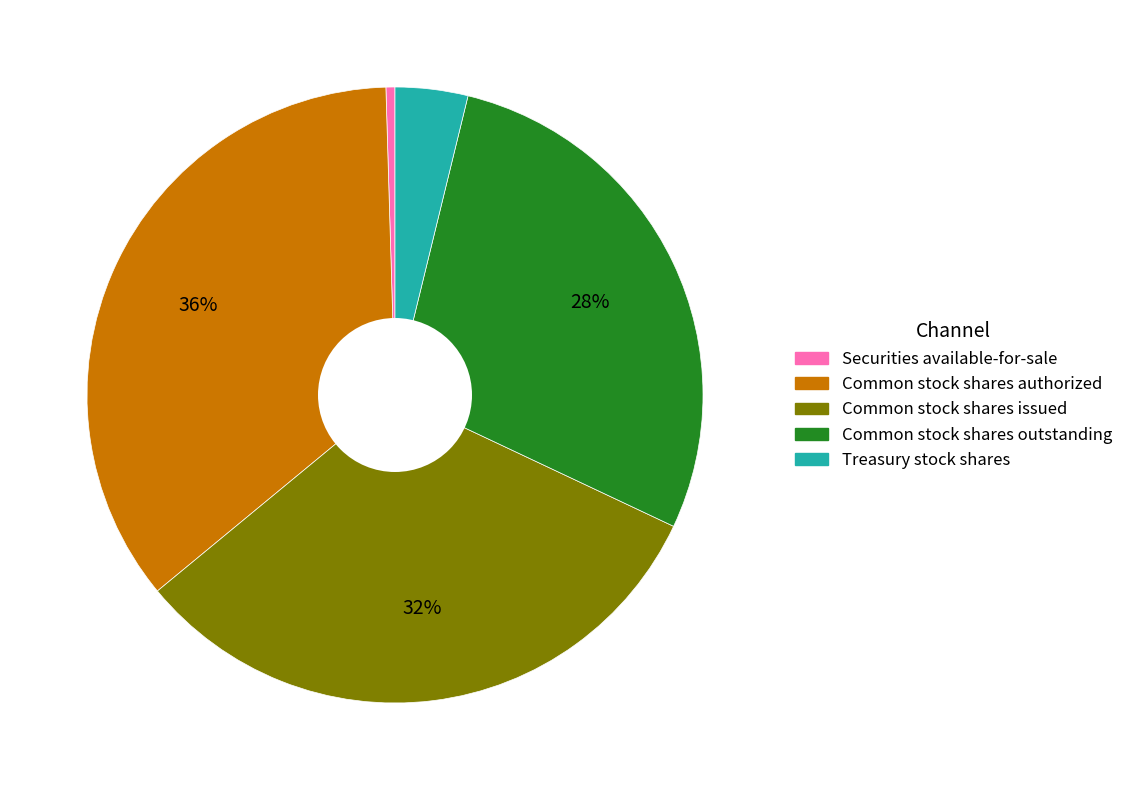

Is it true that Common stock shares authorized is 36% of the pie?

True